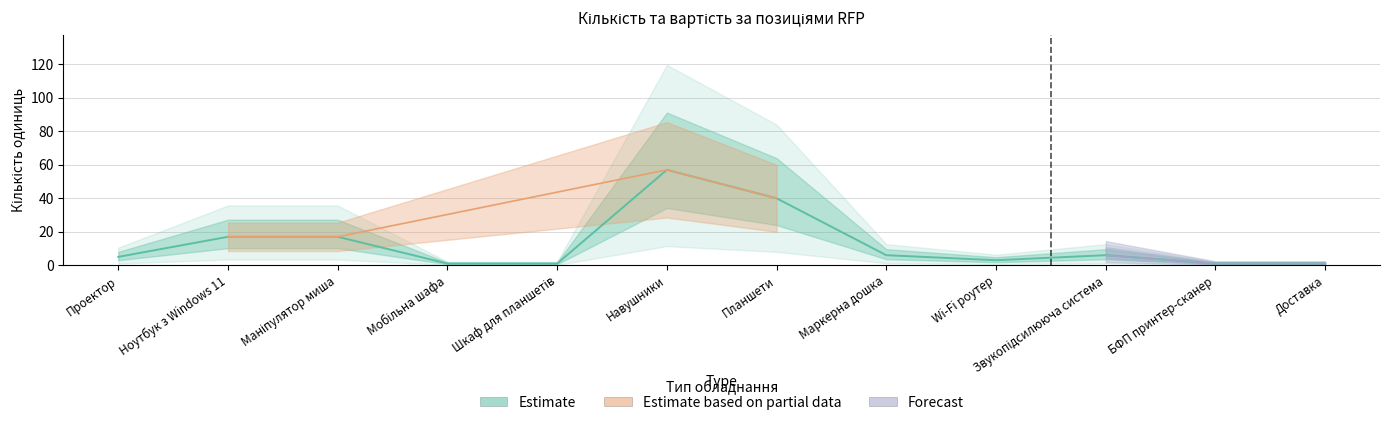

What is the smallest value displayed?

1